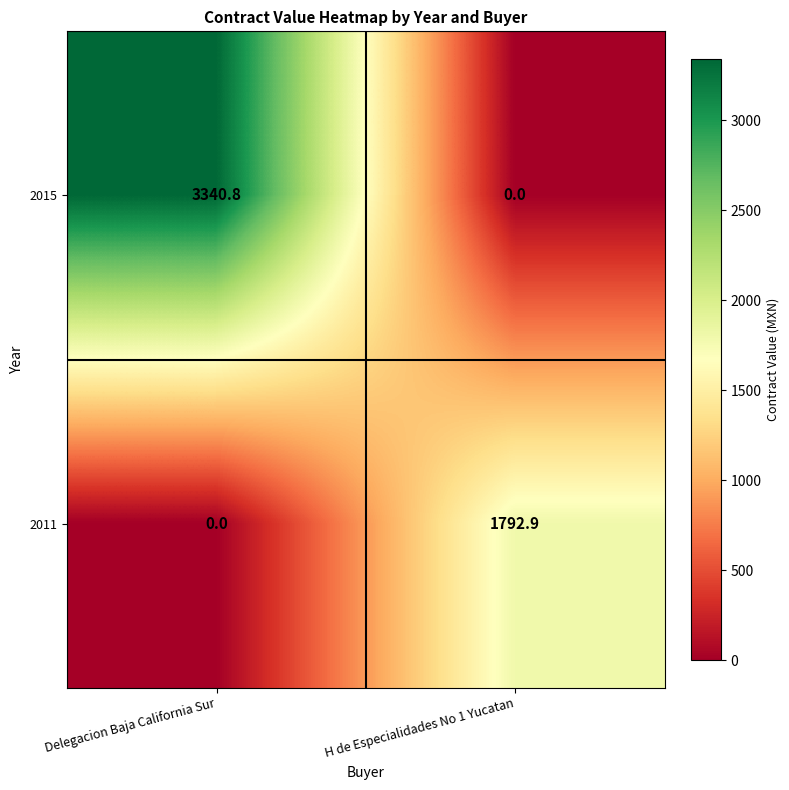

Reading left to right, extract all data points from this chart.

2015: 3340.8	0.0
2011: 0.0	1792.9